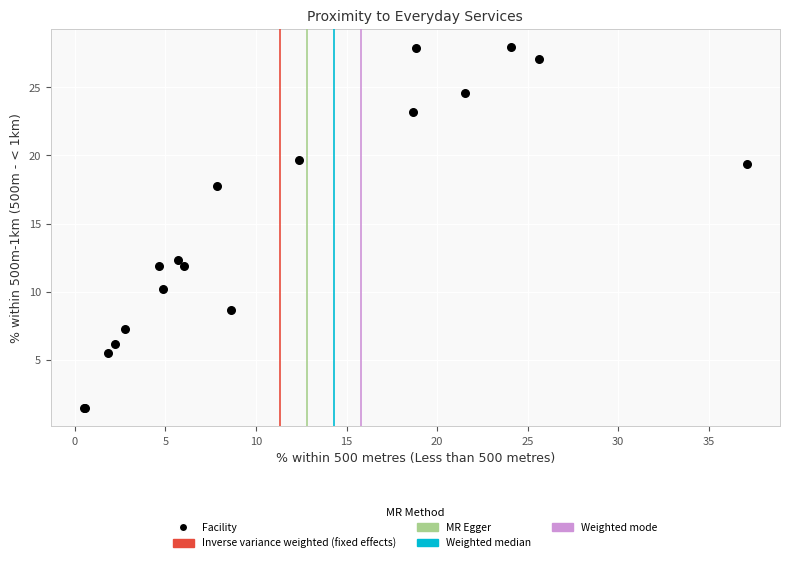

What Y value in the scatter plot is closest to 14?

12.3